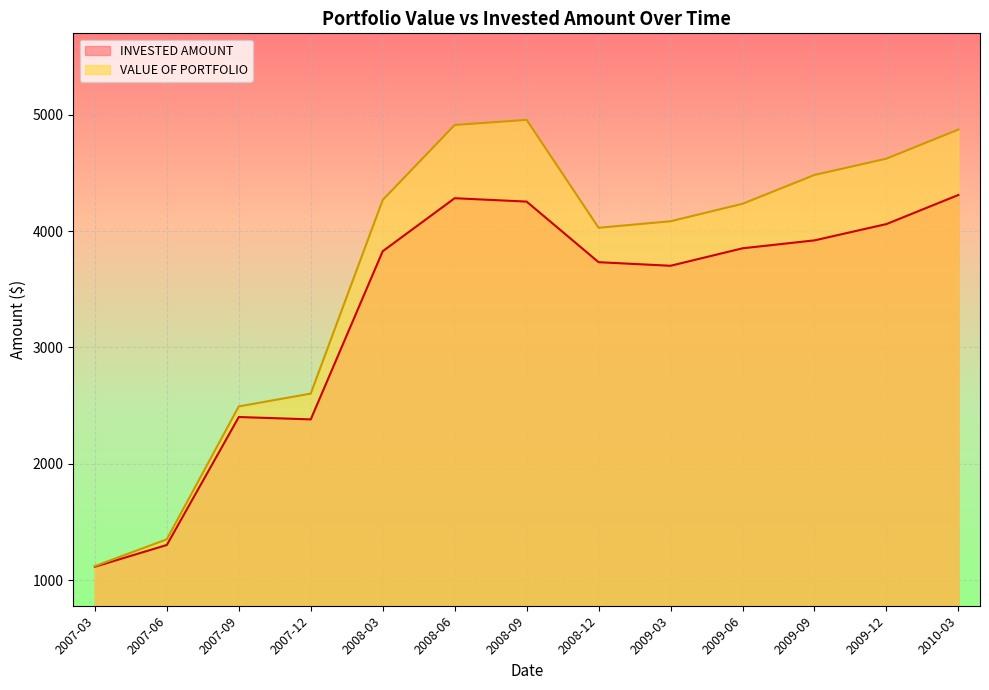

Reading right to left, transcribe all the data shown in this chart.

INVESTED AMOUNT: 4309.7	4059.7	3919.7	3851.5	3701.5	3732.3	4252.5	4281.7	3826.5	2382.3	2402.7	1303.8	1117.0
VALUE OF PORTFOLIO: 4871.4	4621.4	4481.4	4233.8	4083.8	4027.7	4954.4	4910.5	4266.5	2603.7	2493.6	1352.5	1122.1